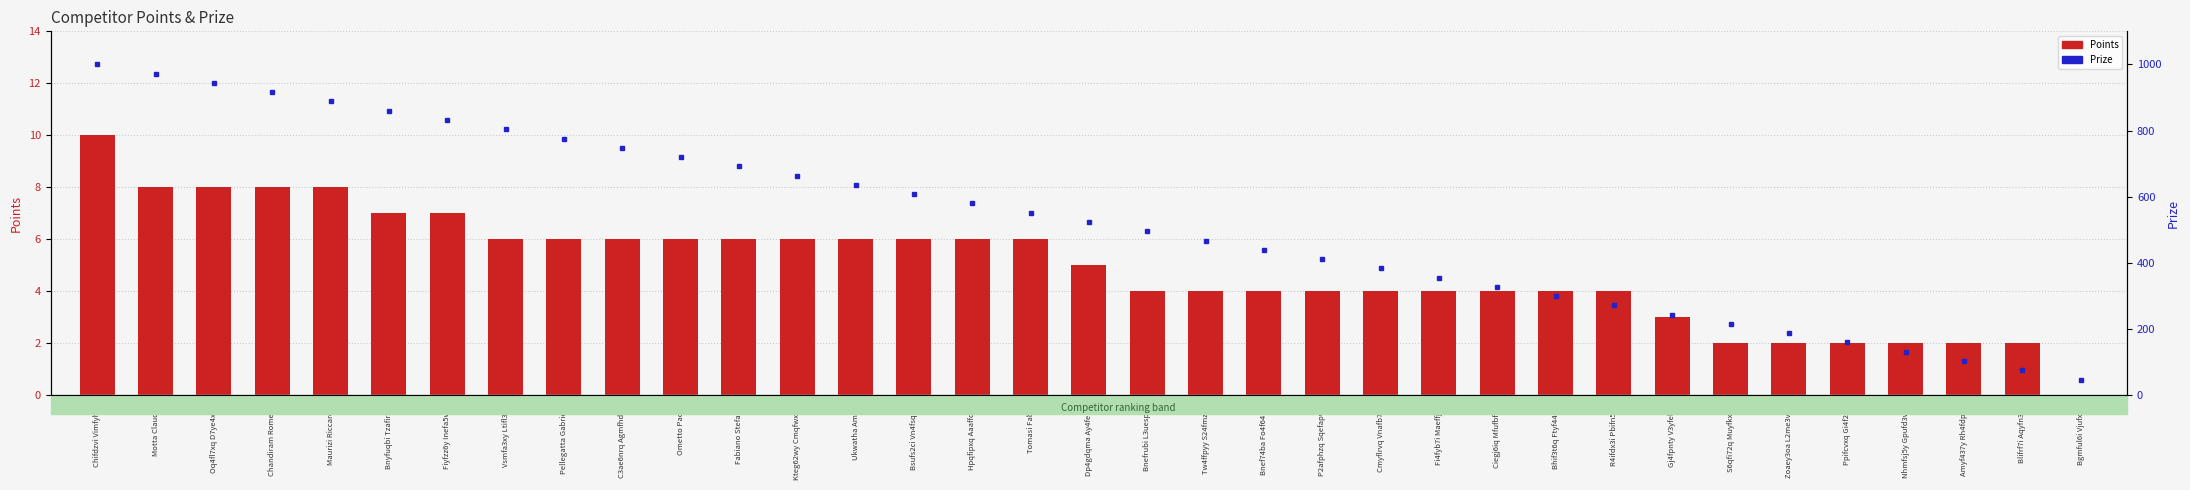

What is the total value across all series at Bnefrubi L3uespsa?

500